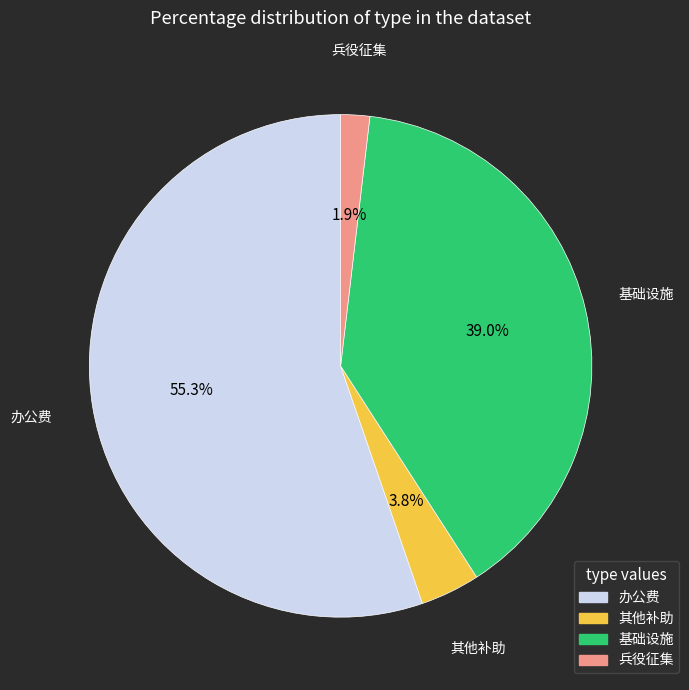

How many slices are in this pie chart?

4